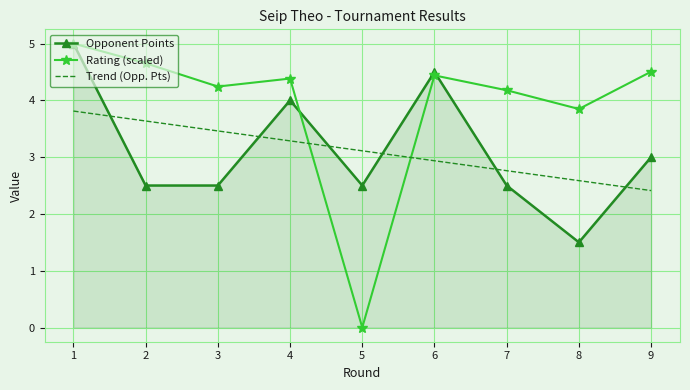

Which series changed the most between 2 and 9?

Trend (Opp. Pts)